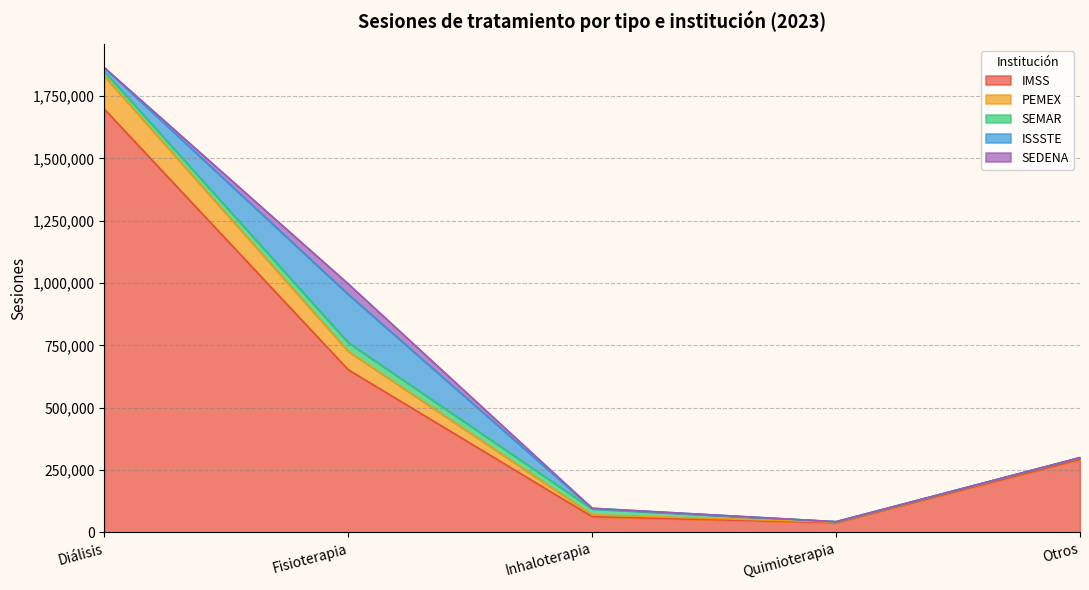

What is the spread (max minus min) of values at Inhaloterapia?

63110